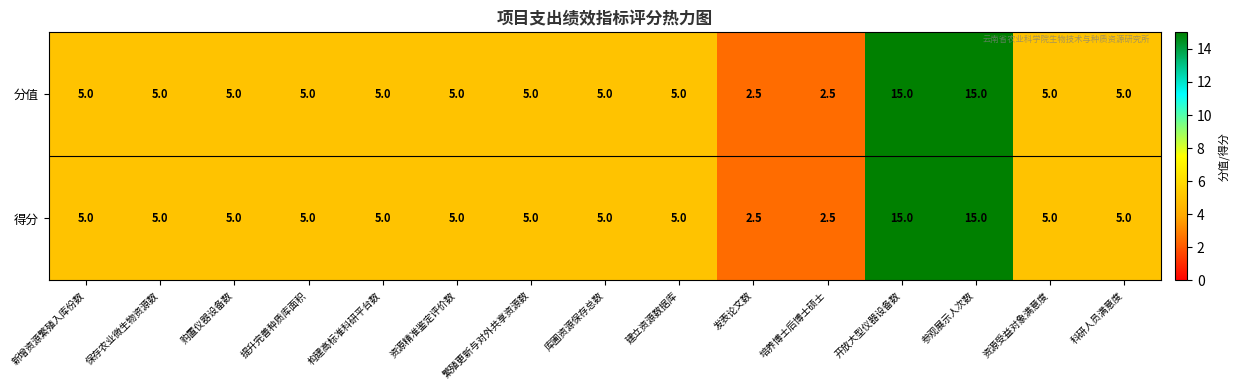

What is the minimum value shown in the chart?

2.5